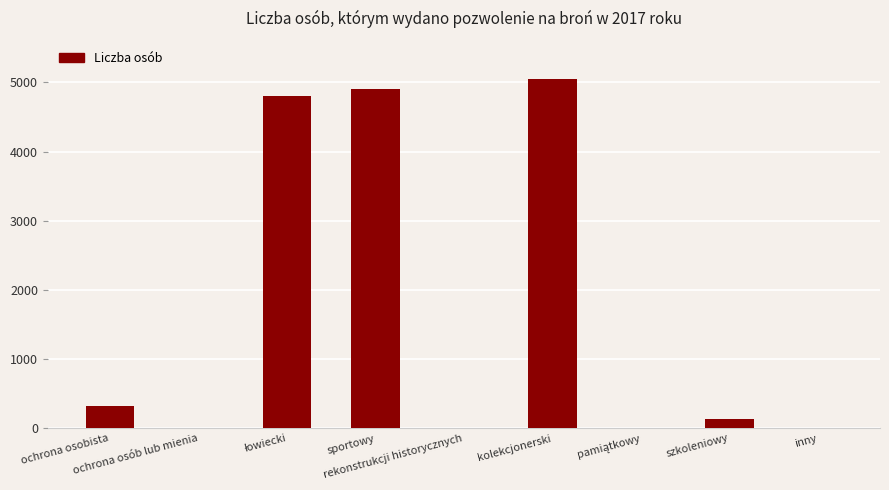

Are the bars horizontal?

No